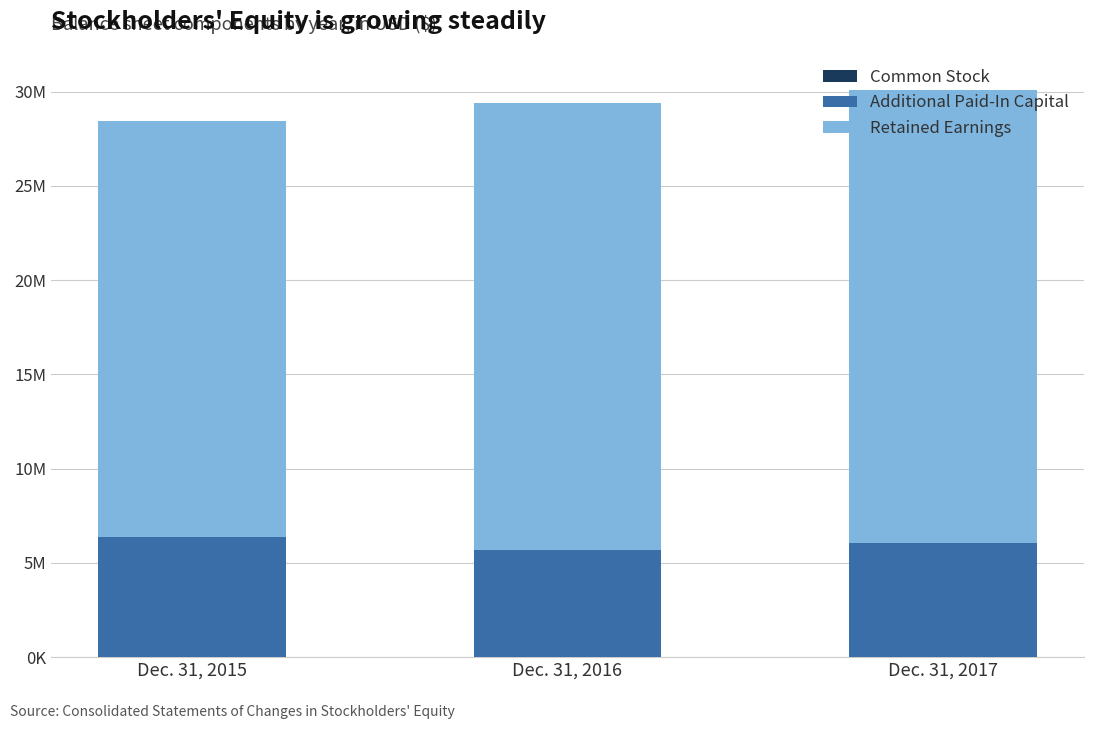

Are the bars horizontal?

No